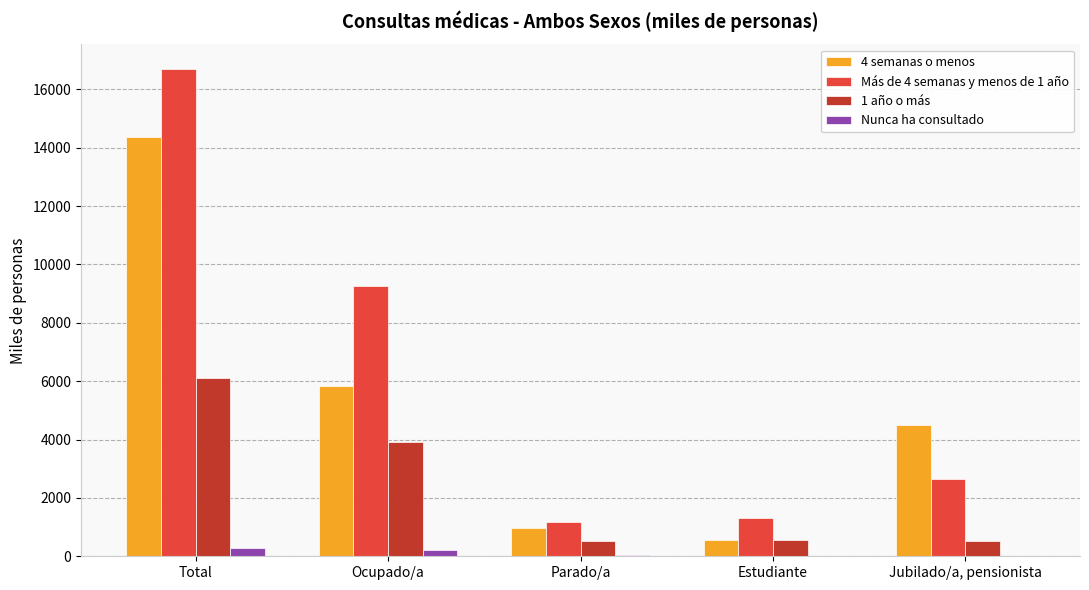

At which category is the sum across all series the highest?

Total